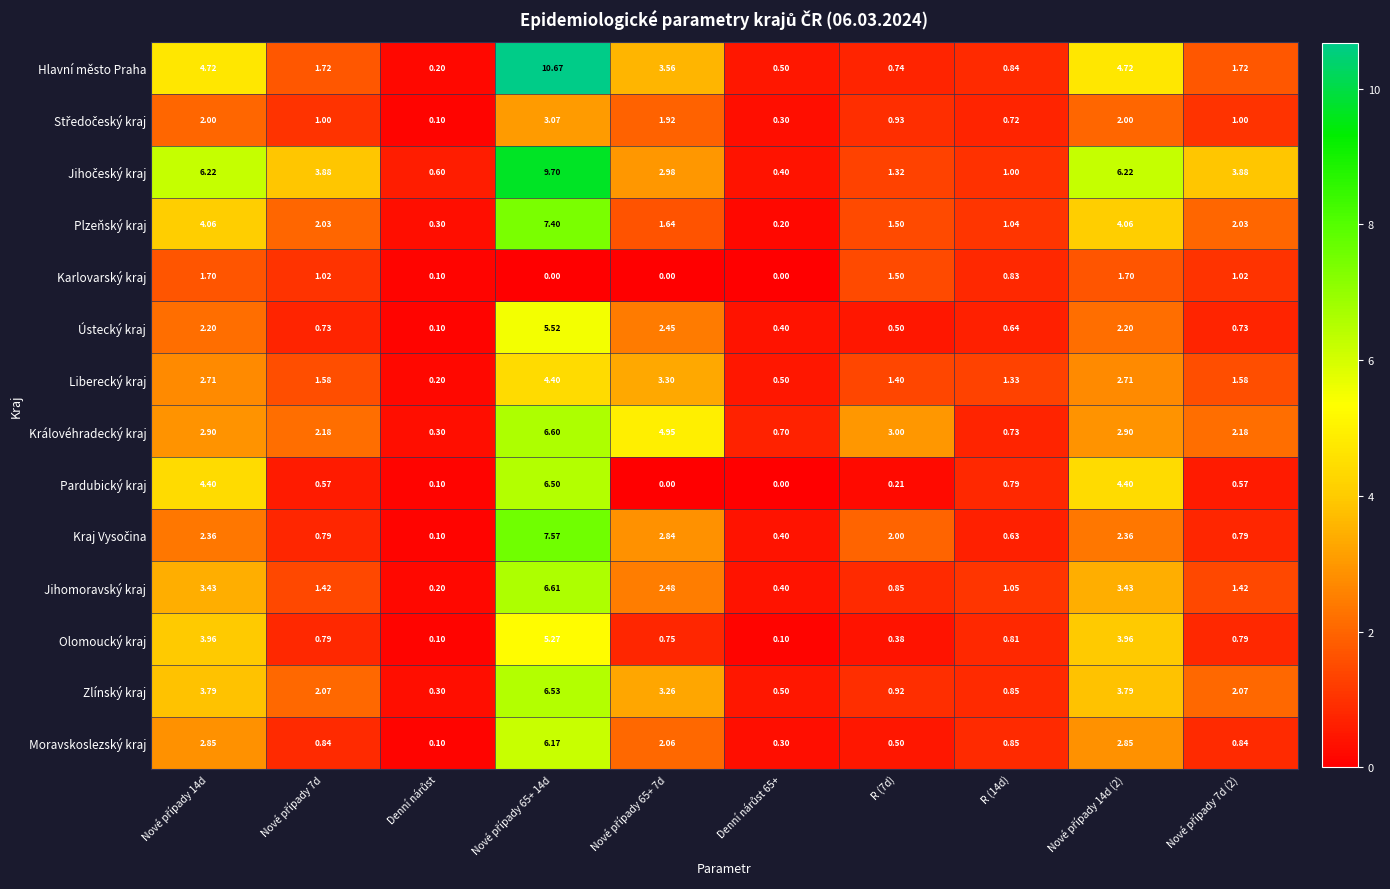

How many distinct data groups are displayed?

14